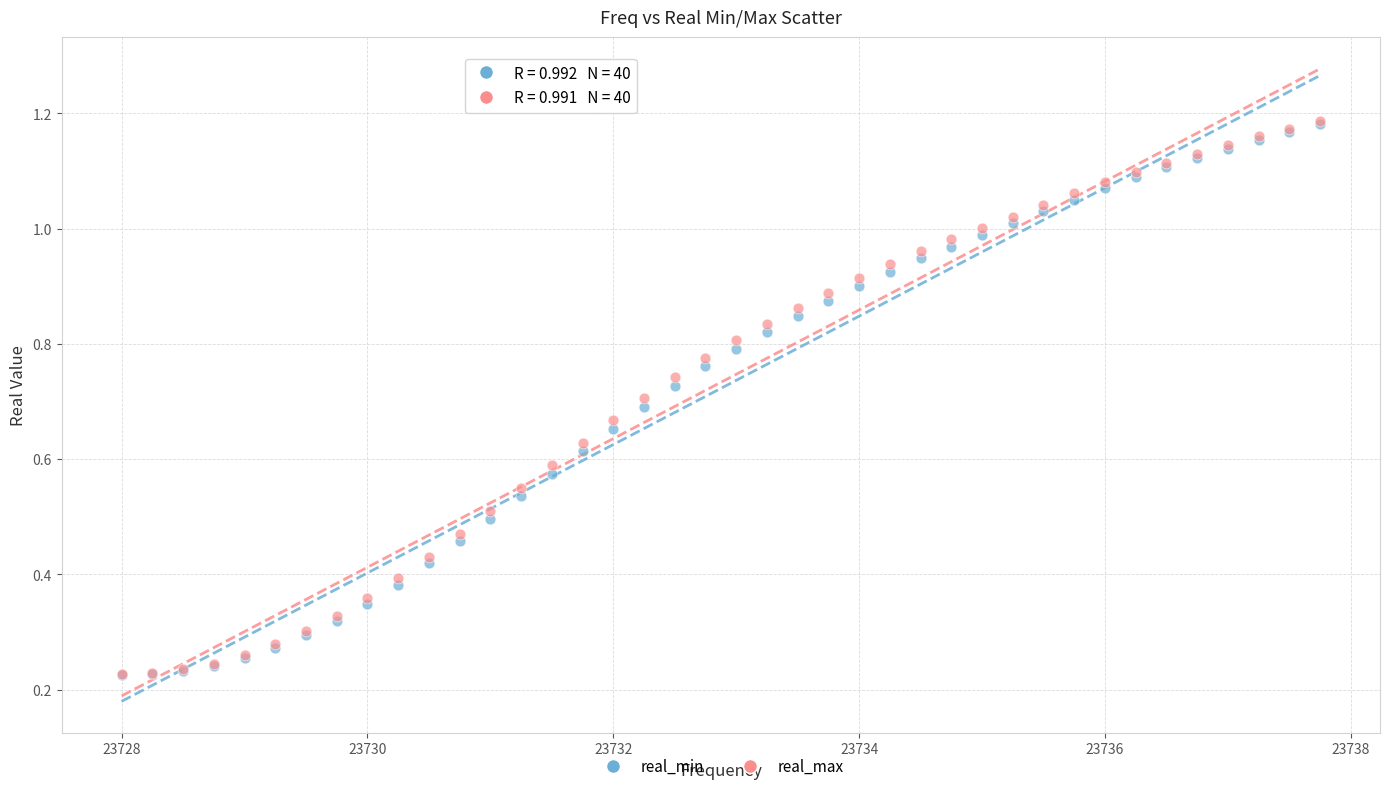

What are all the series names shown in the legend?

real_min, real_max